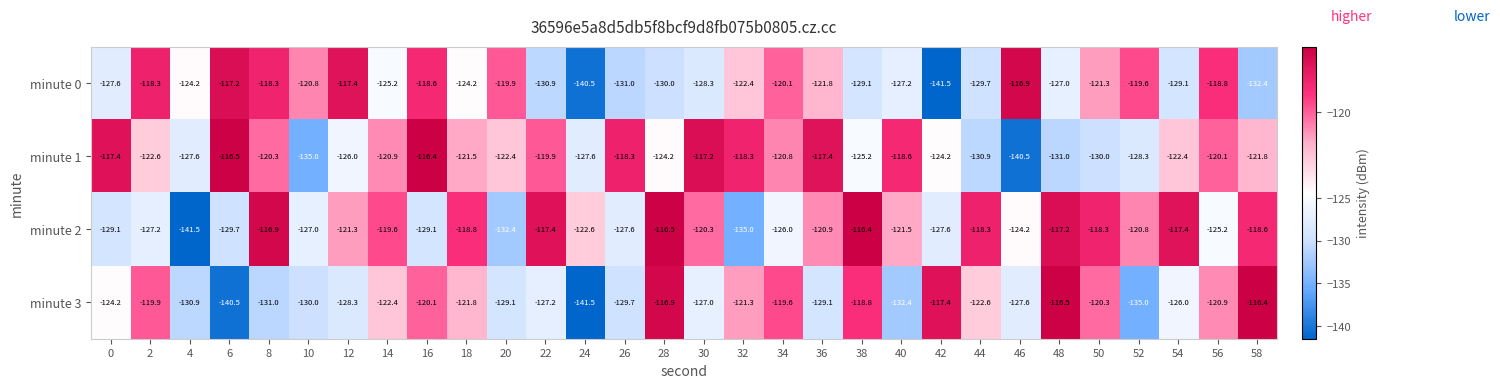

How many data points does each series have?

30